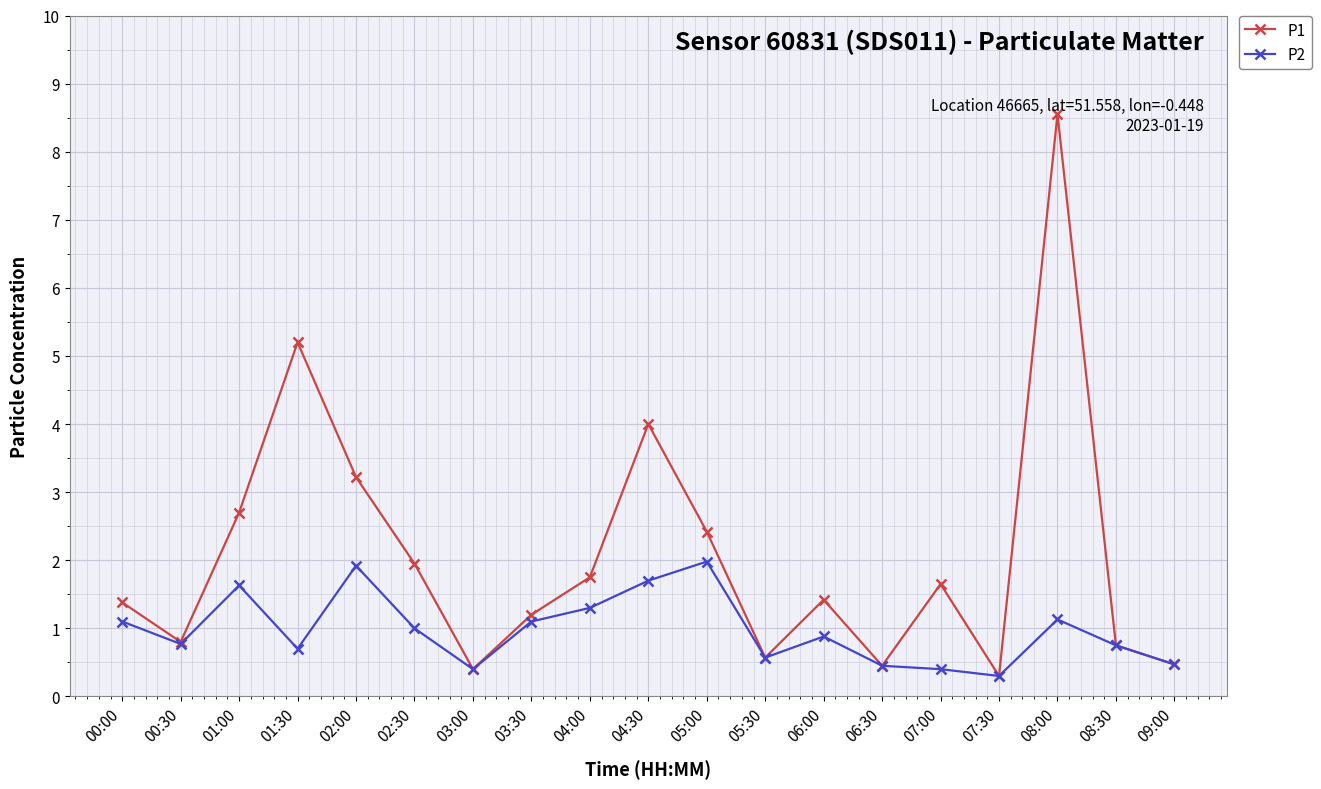

What is the sum of all P2 values?

18.6